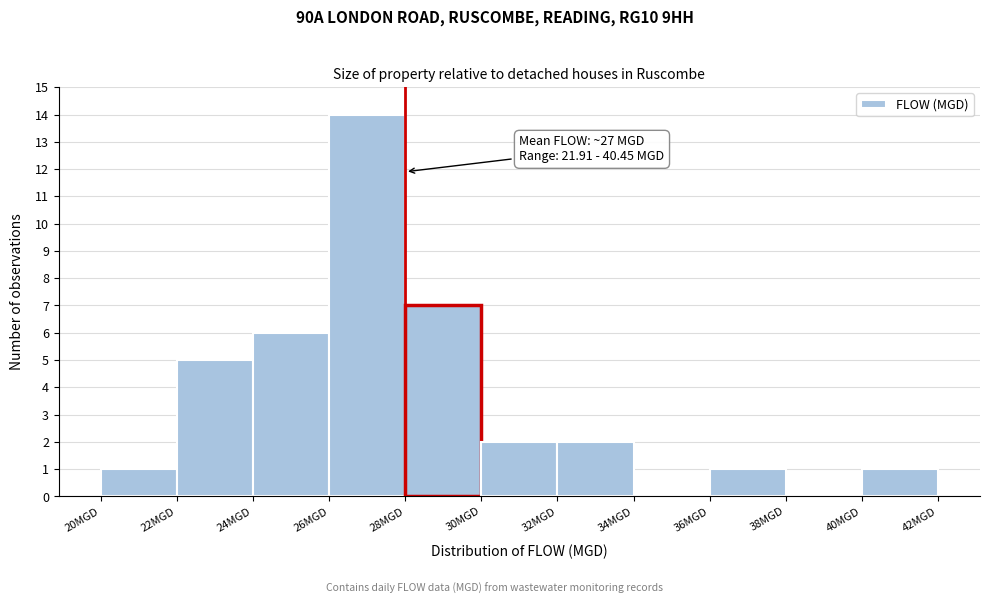

Over which range of the x-axis is the bar tallest?

26 to 28